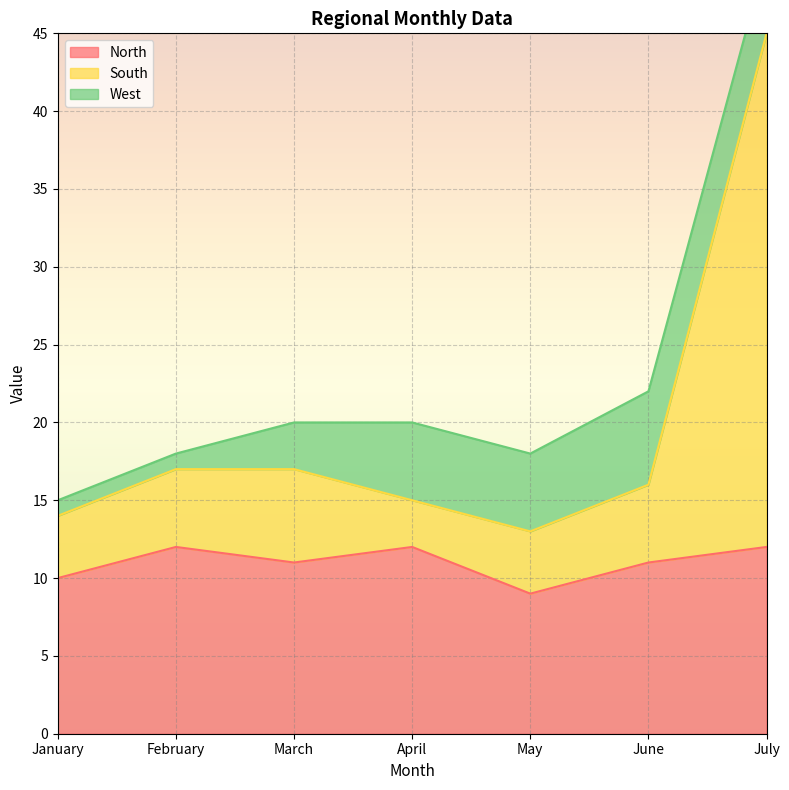

Which series has the largest total across all categories?

South